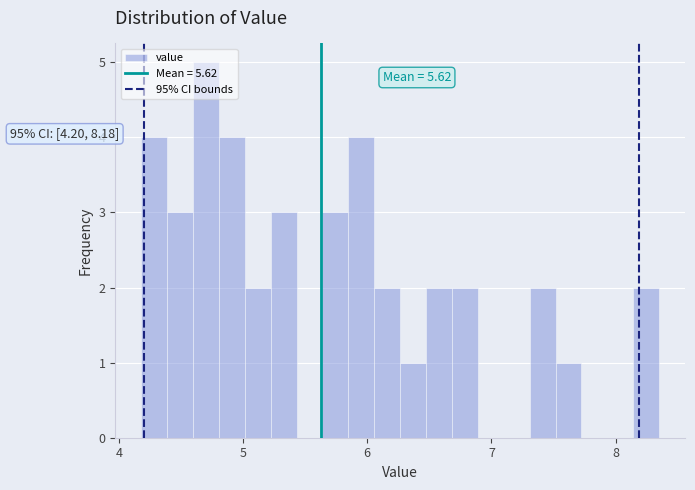

Around what value on the x-axis is the tallest bar? Give the approximate position of its centre, as read against the axis.

4.7